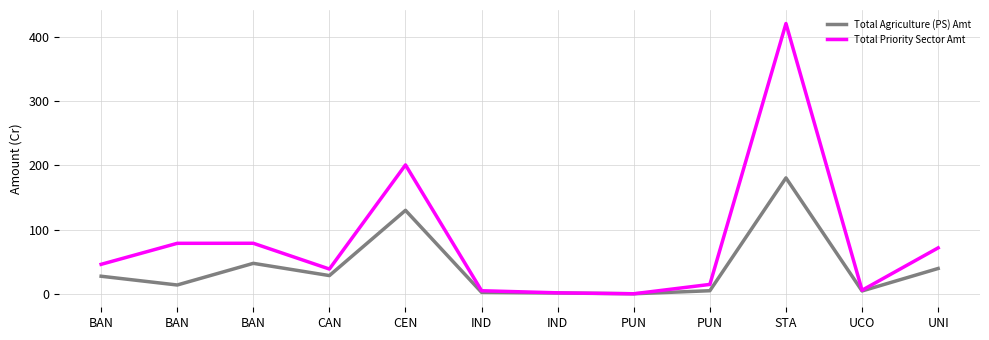

List the labels in order of Total Priority Sector Amt value, smallest first.

PUN, IND, IND, UCO, PUN, CAN, BAN, UNI, BAN, BAN, CEN, STA